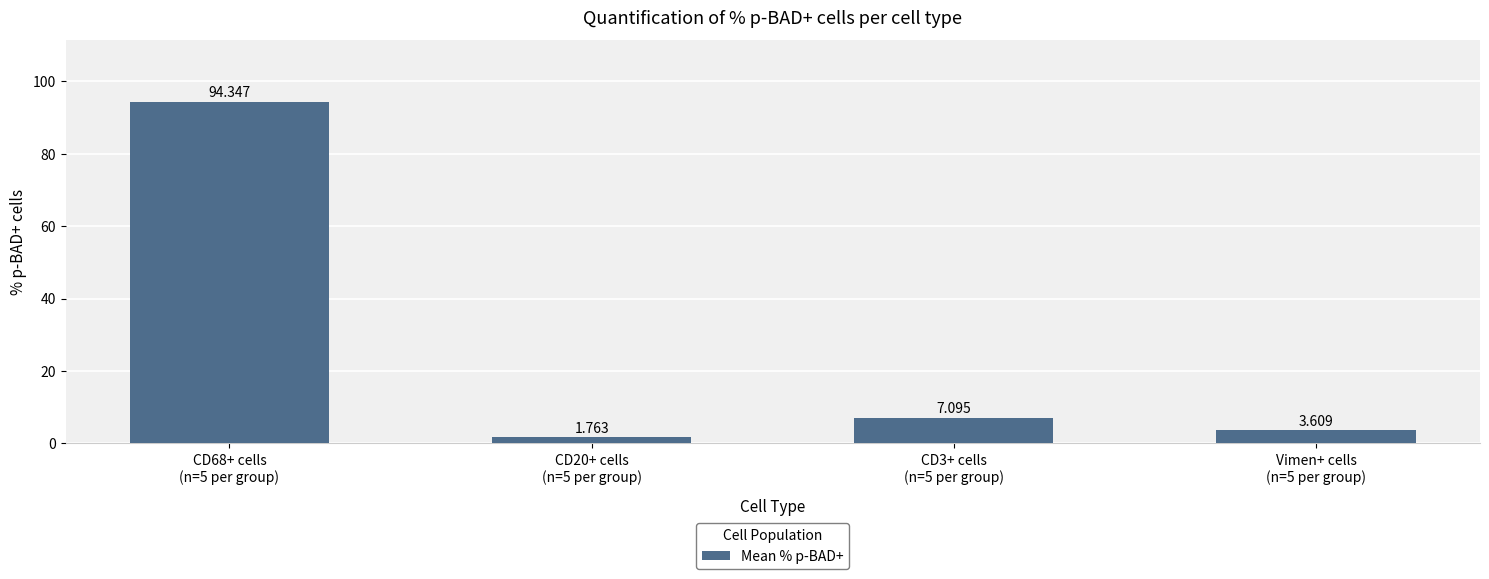

Rank the categories by value from highest to lowest.

CD68+ cells
(n=5 per group), CD3+ cells
(n=5 per group), Vimen+ cells
(n=5 per group), CD20+ cells
(n=5 per group)